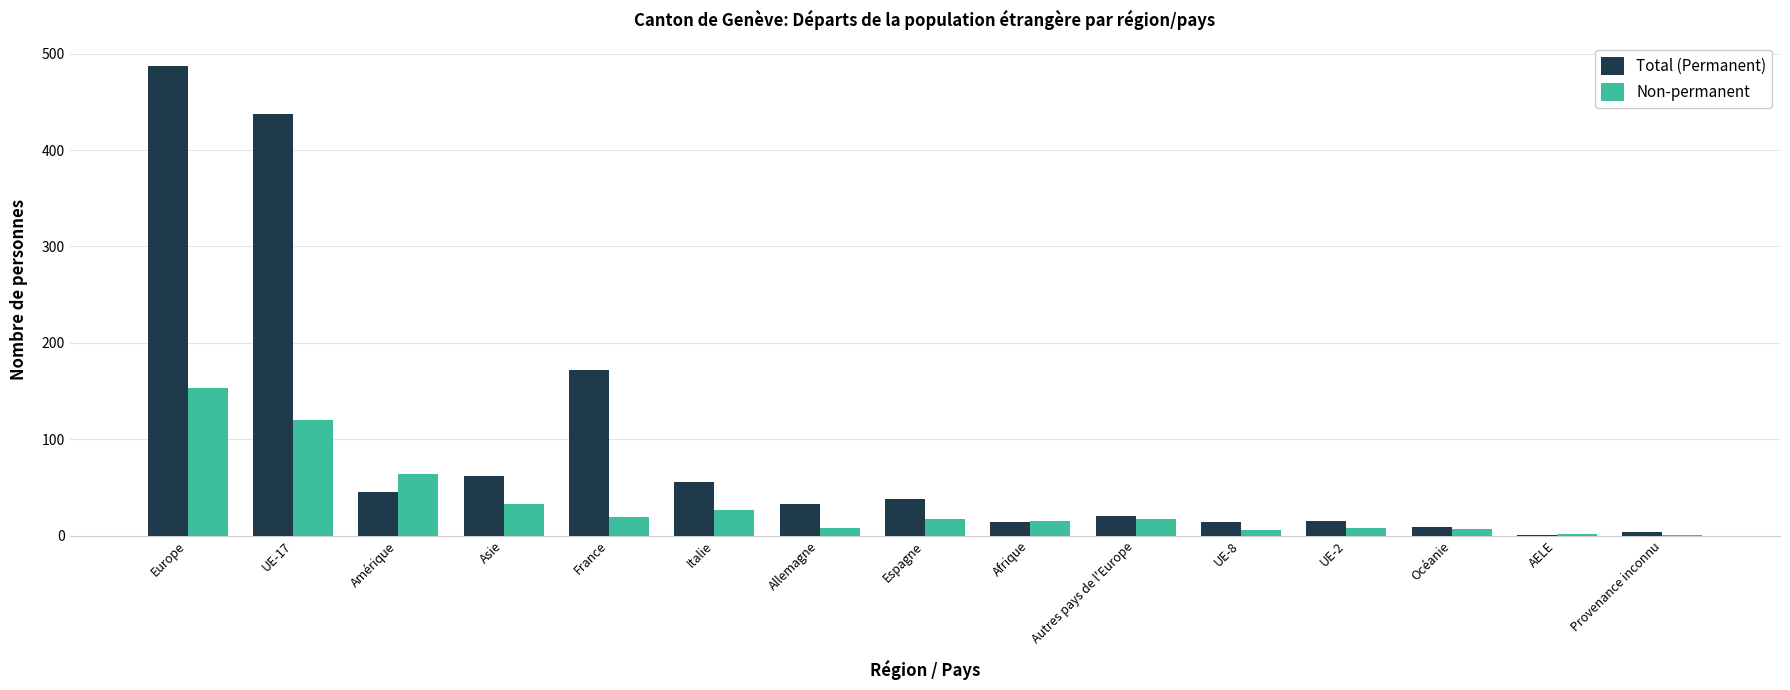

The value of Non-permanent at Amérique is 34. True or false?

False